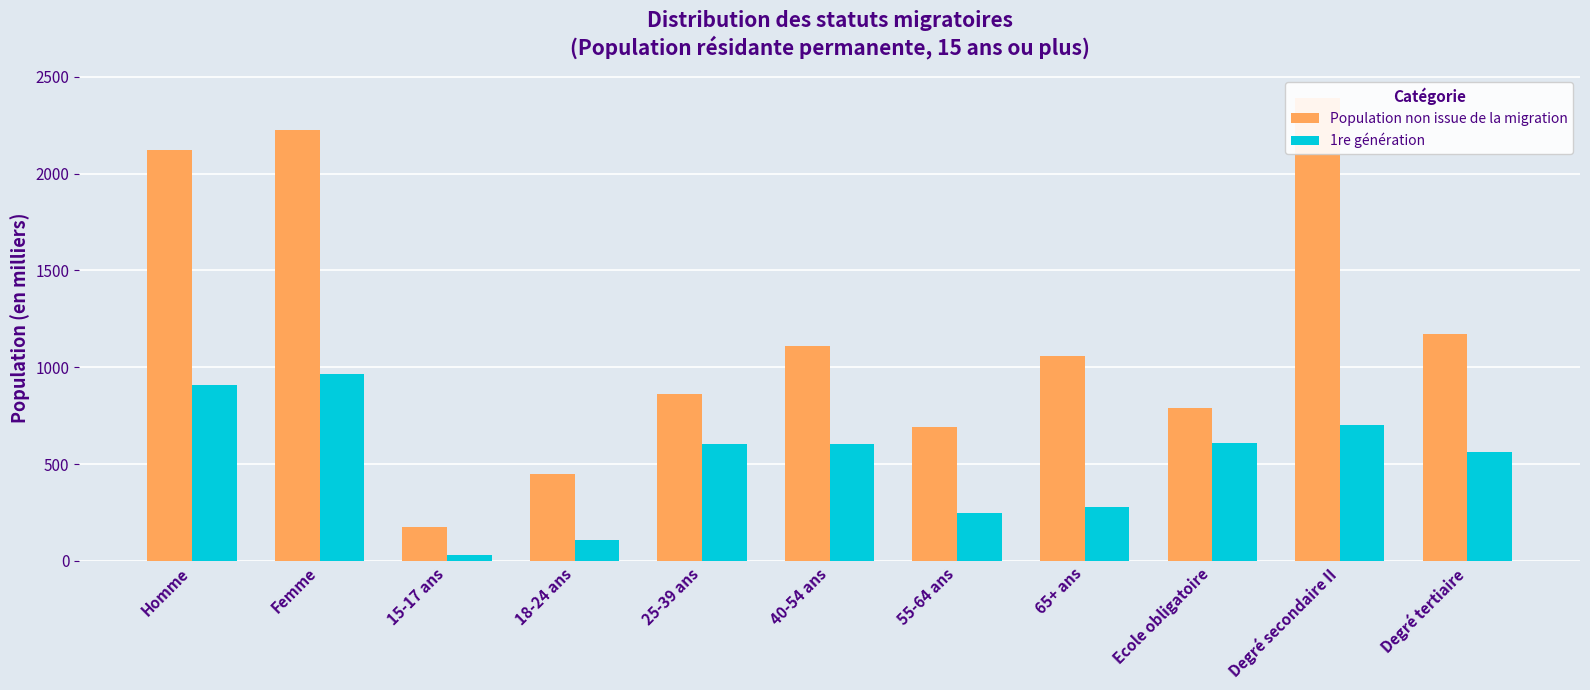

Rank the series by their maximum value, from highest to lowest.

Population non issue de la migration, 1re génération